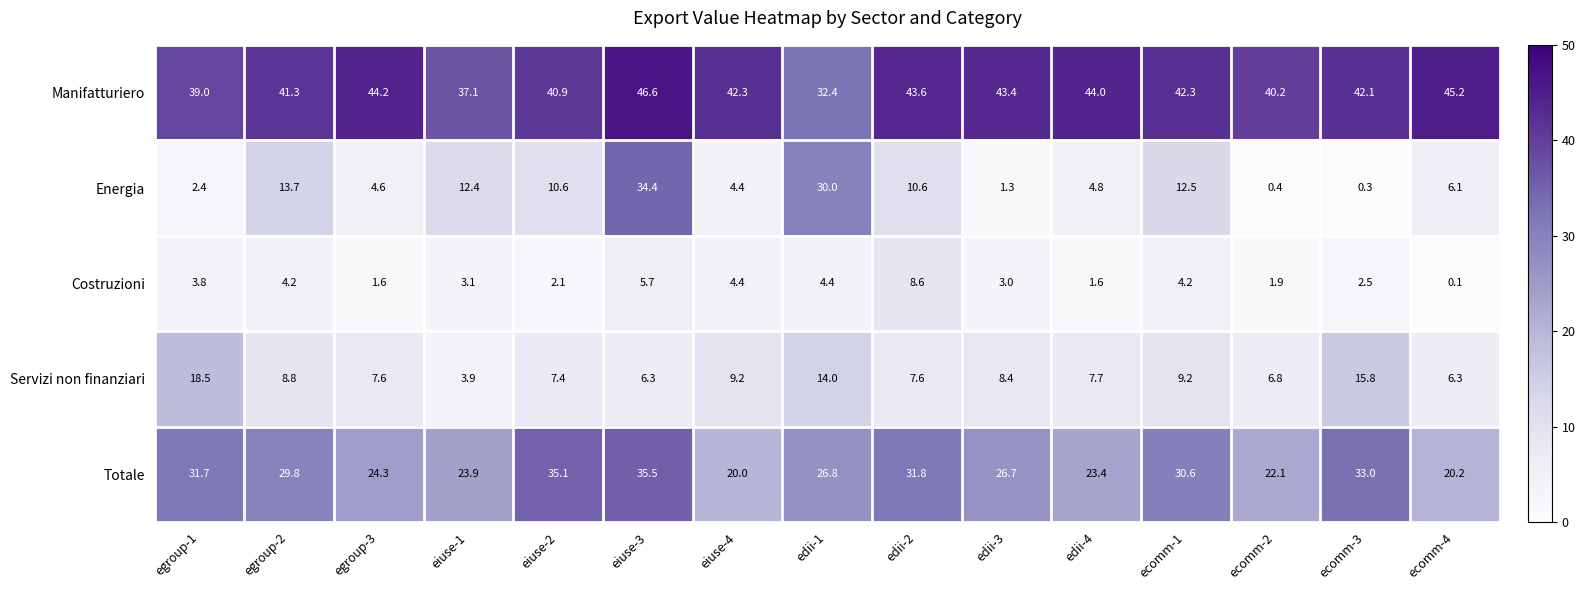

What is the spread (max minus min) of values at ecomm-2?

39.8